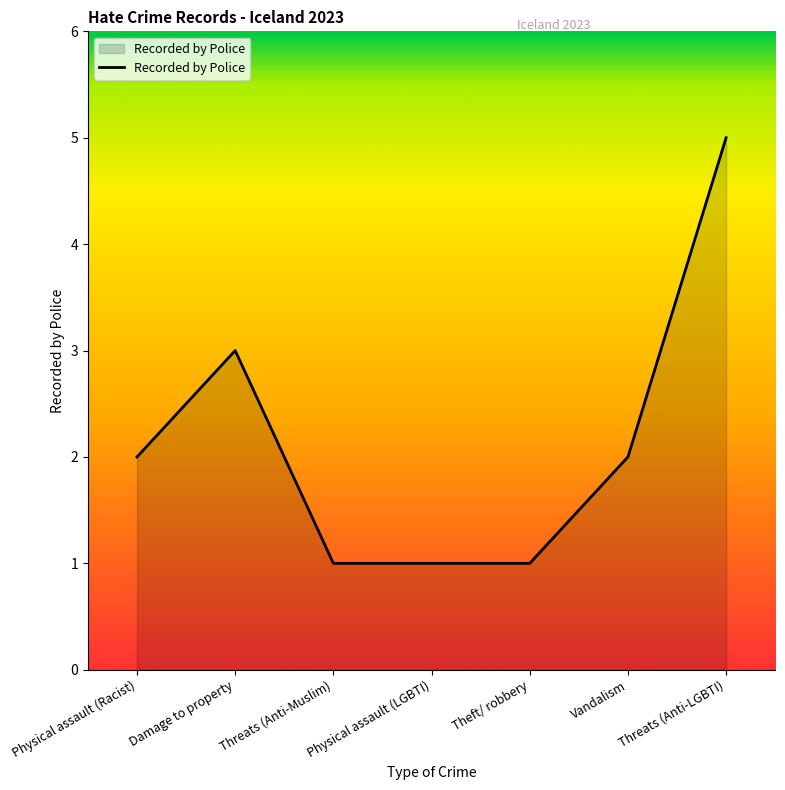

Which has a higher value, Threats (Anti-Muslim) or Damage to property?

Damage to property